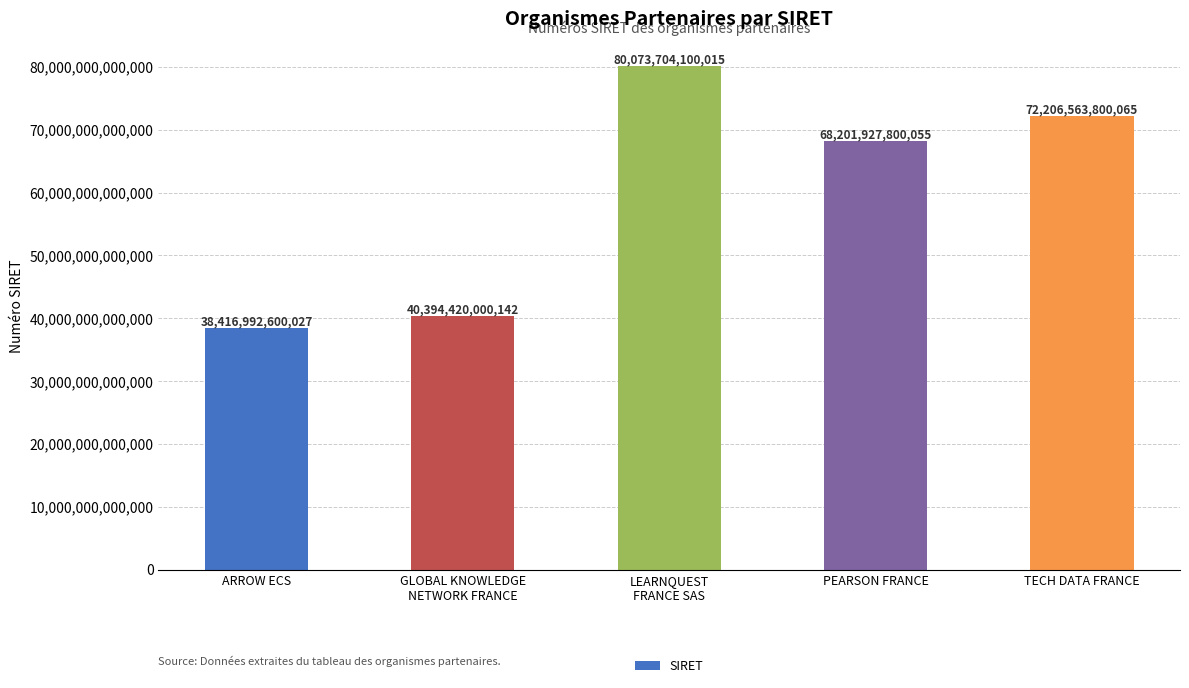

Which category has the lowest value across all series?

ARROW ECS